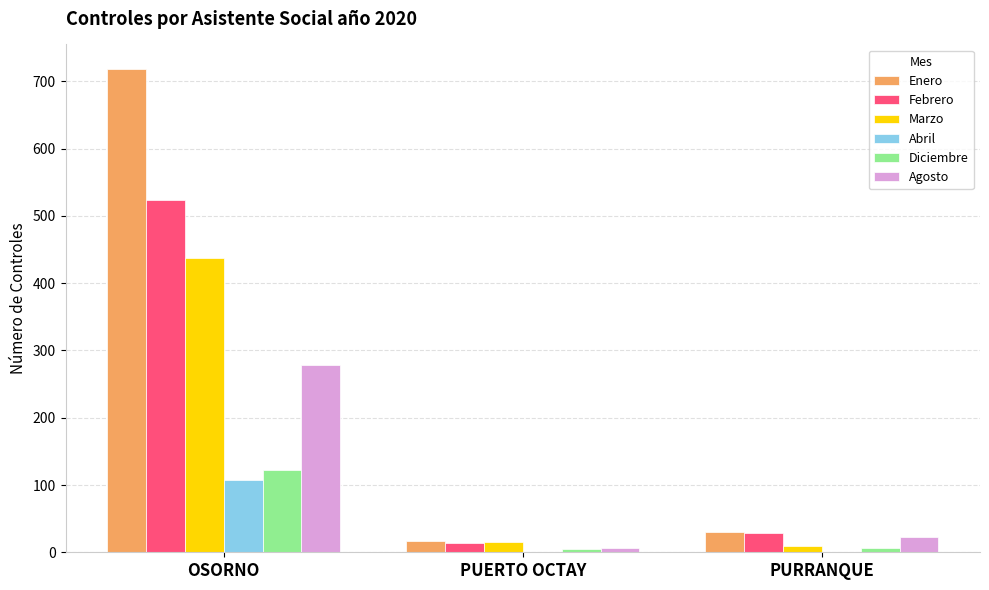

Between OSORNO and PUERTO OCTAY, which series saw the biggest shift?

Enero